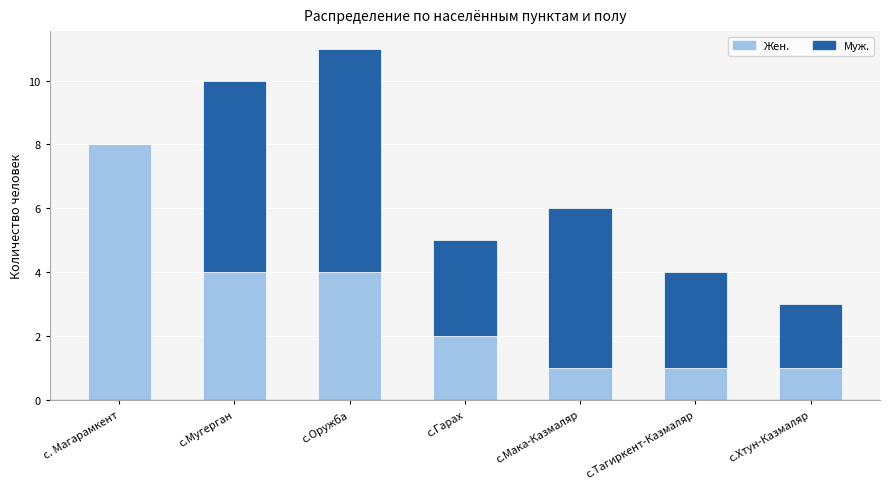

The value of Жен. at с.Мугерган is 4. True or false?

True